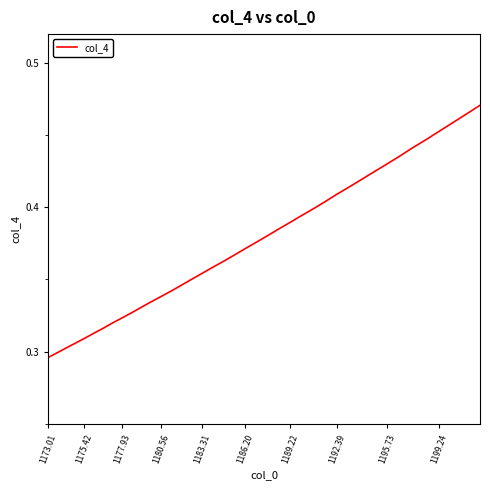

How many lines are shown in the chart?

1